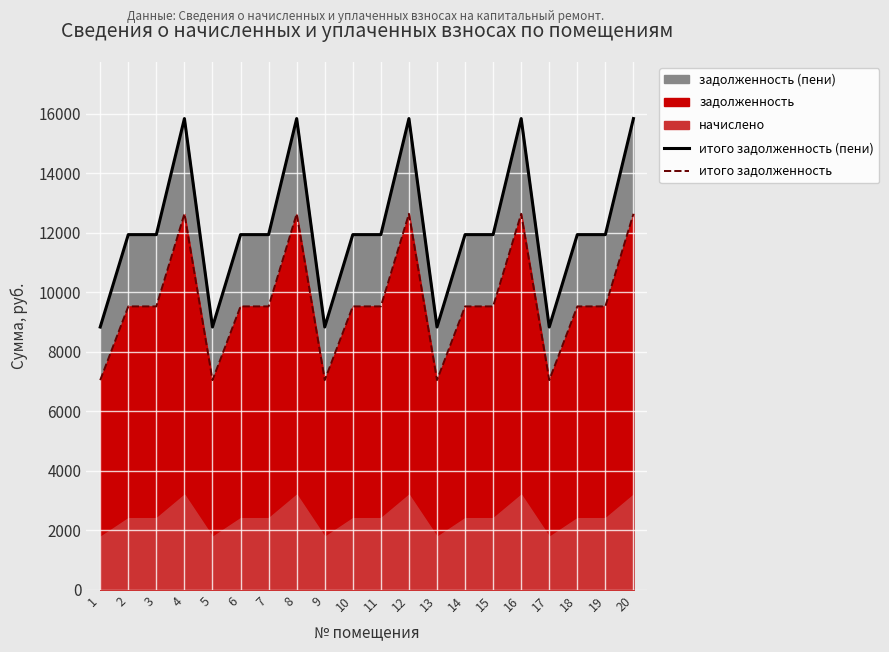

Between 7 and 13, which series saw the biggest shift?

итого задолженность (пени)